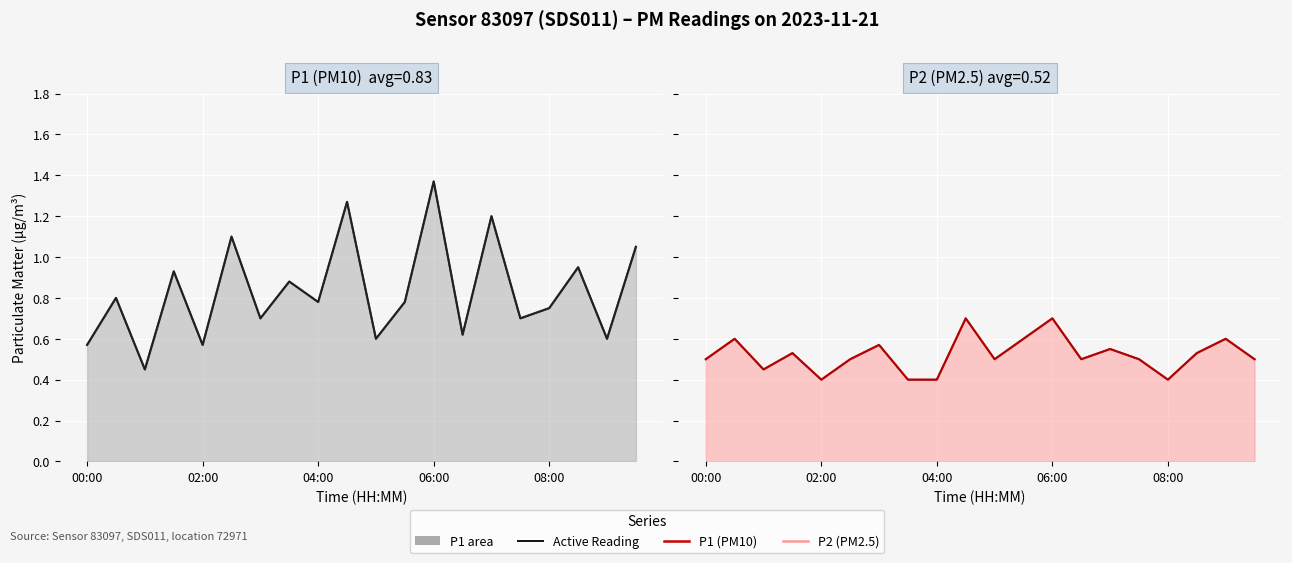

At which label is P2 (Active) closest to 0?

02:00